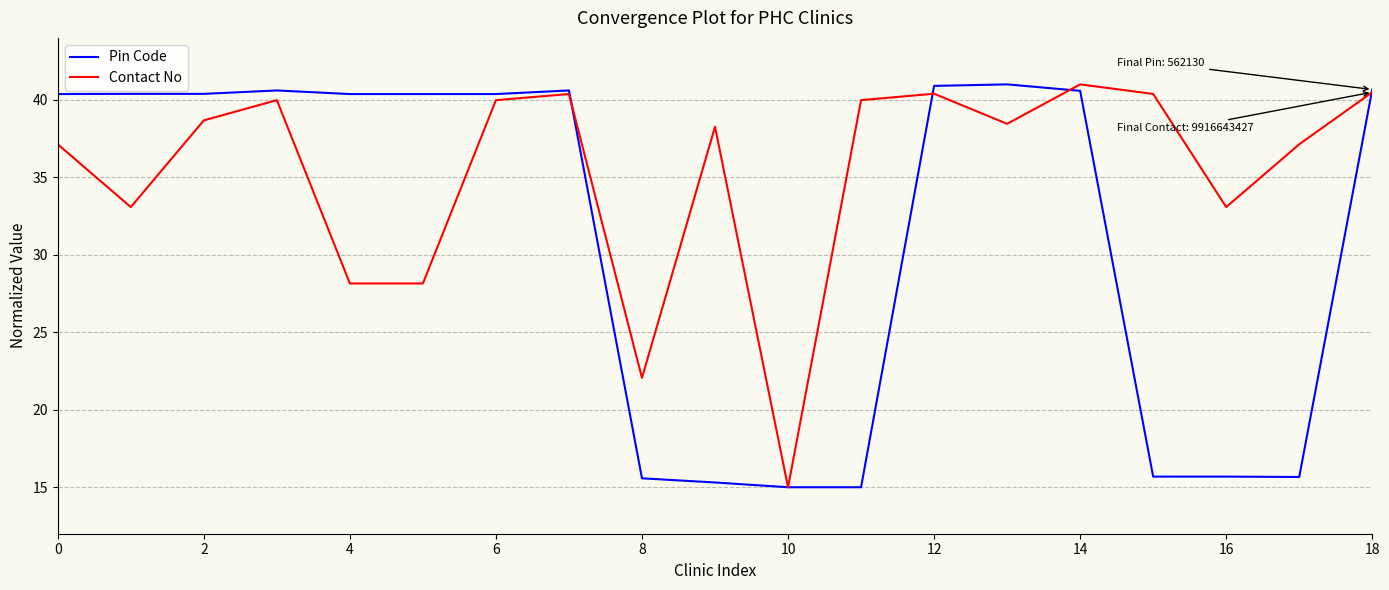

What is the minimum value for Contact No?

15.0